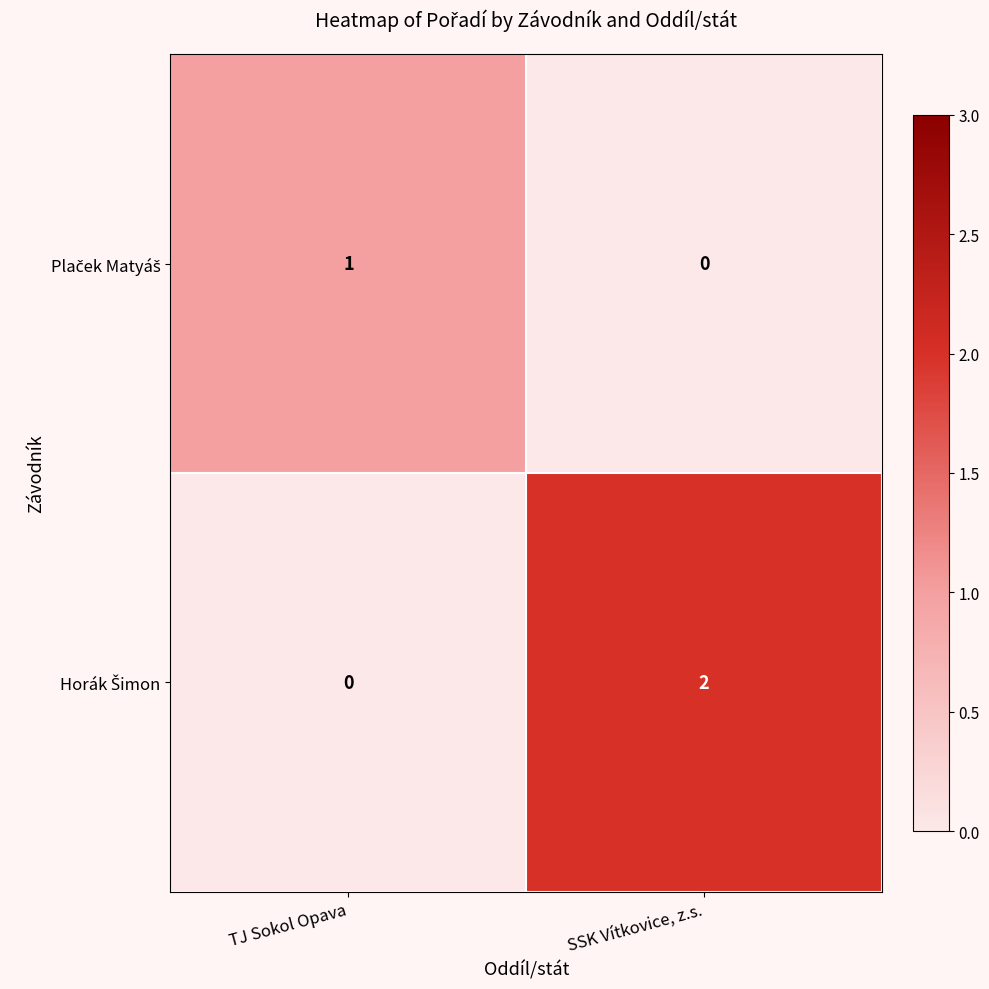

At which category is the sum across all series the highest?

SSK Vítkovice, z.s.